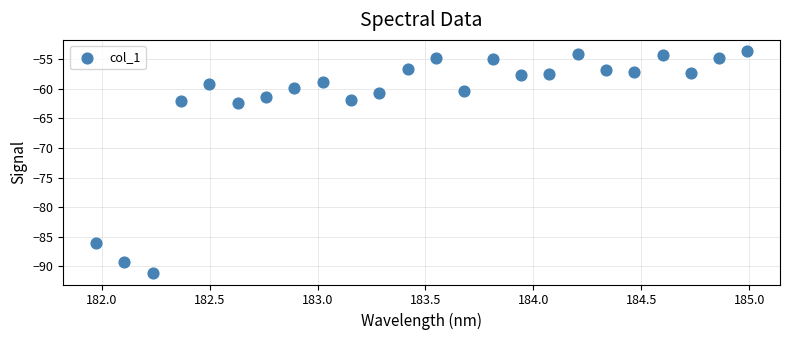

What is the range of X values (max minus min)?

3.0